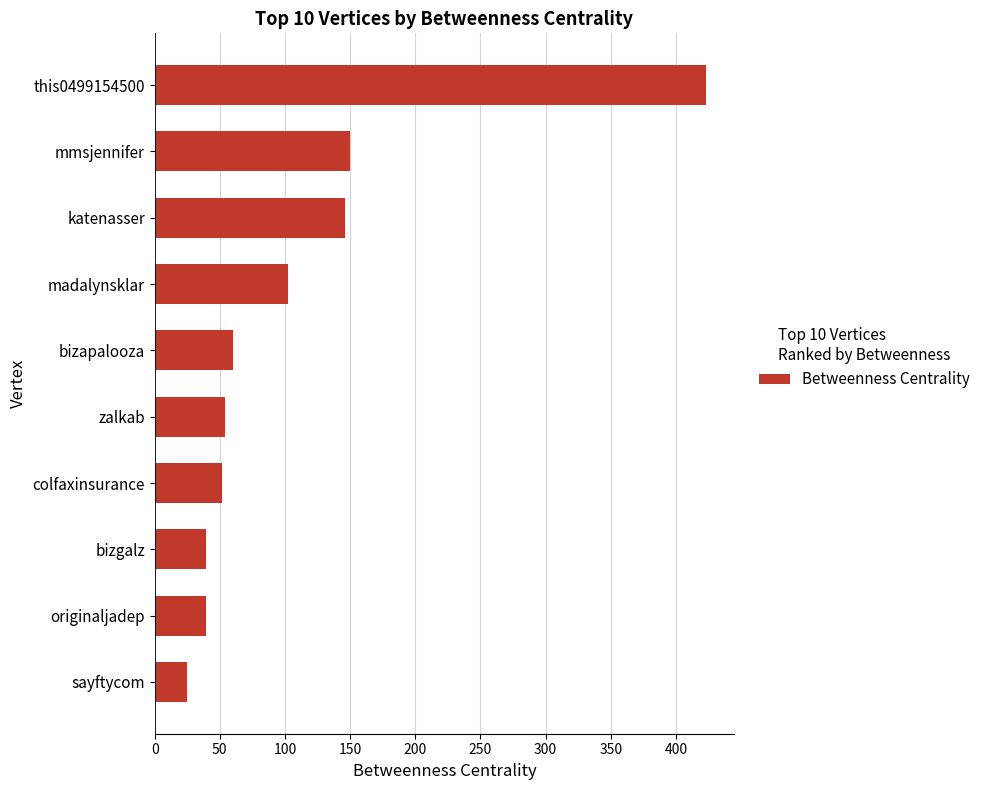

What is the ratio of the value at katenasser to the value at madalynsklar?

1.4